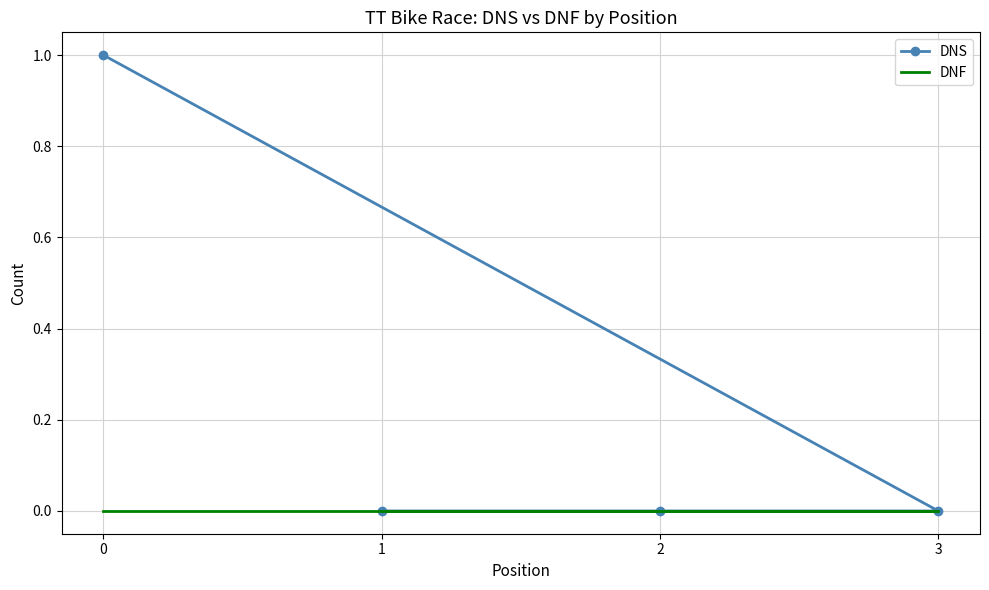

The value of DNS at 2 is 0. True or false?

False